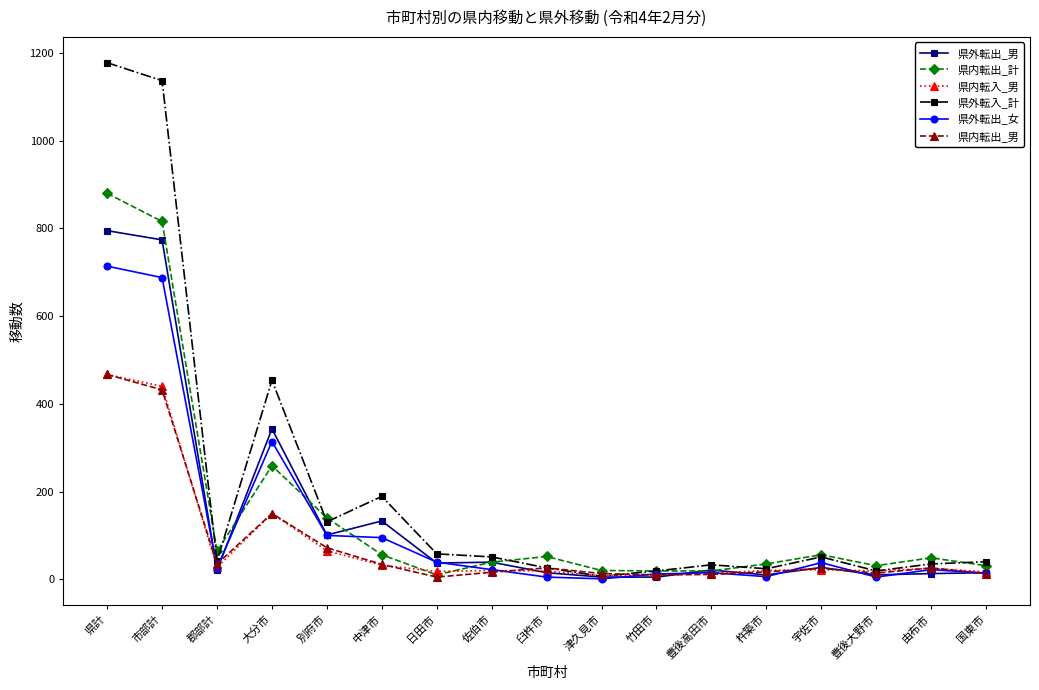

How many lines are shown in the chart?

6